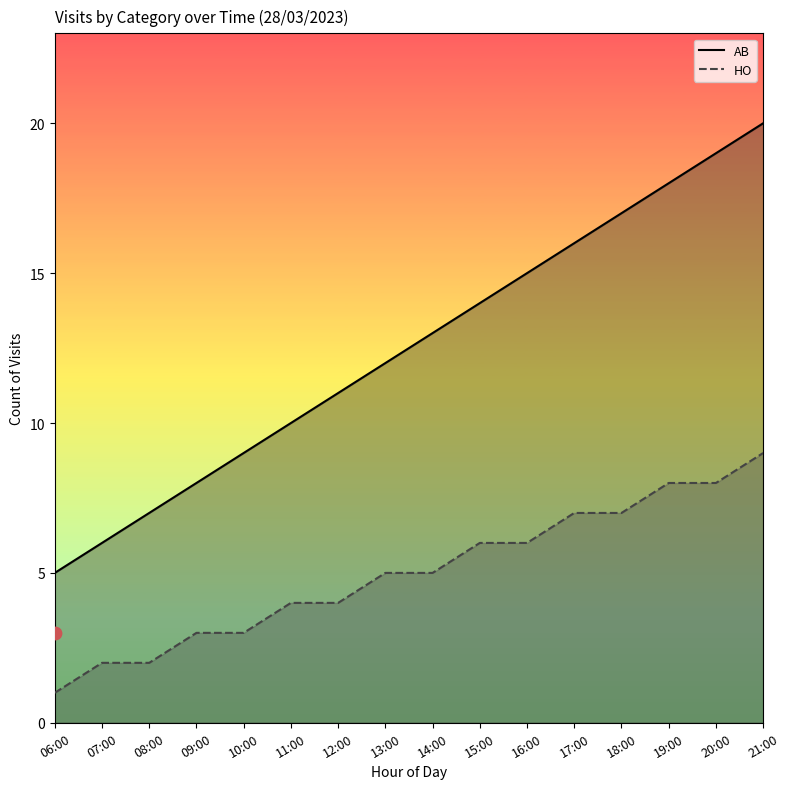

Is the value of AB at 16:00 greater than the value of HO at 14:00?

Yes